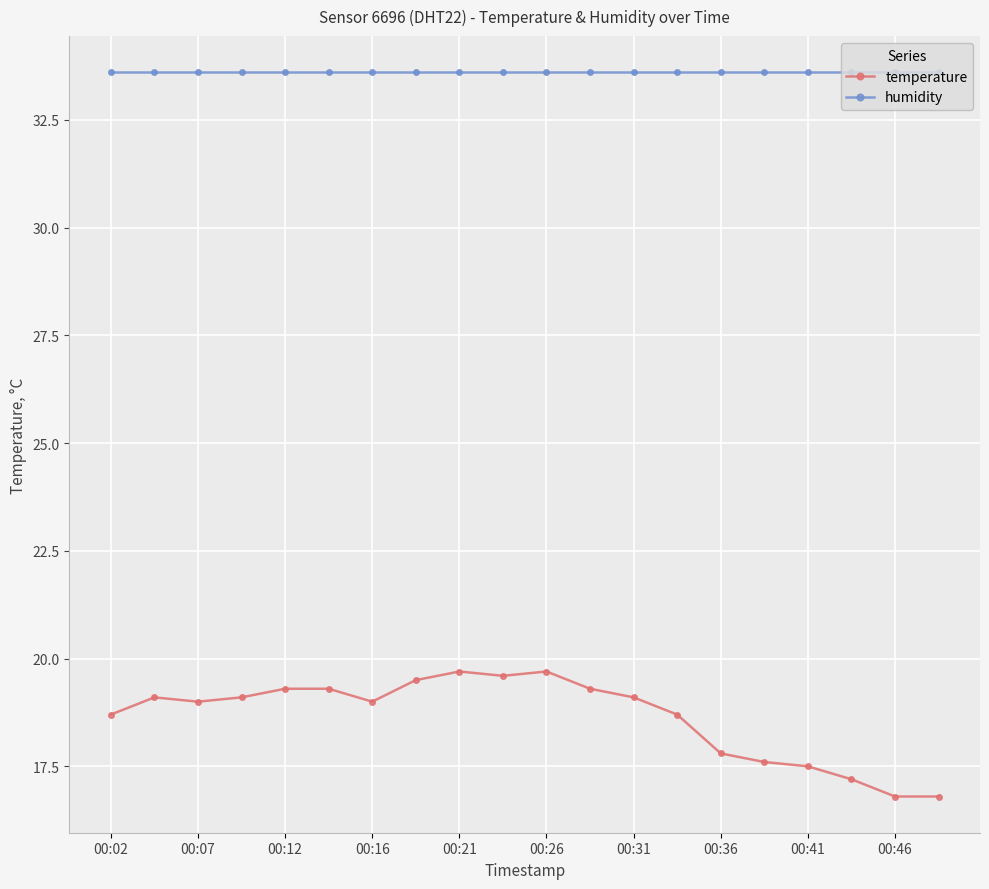

List the series in order of their overall mean, highest first.

humidity, temperature